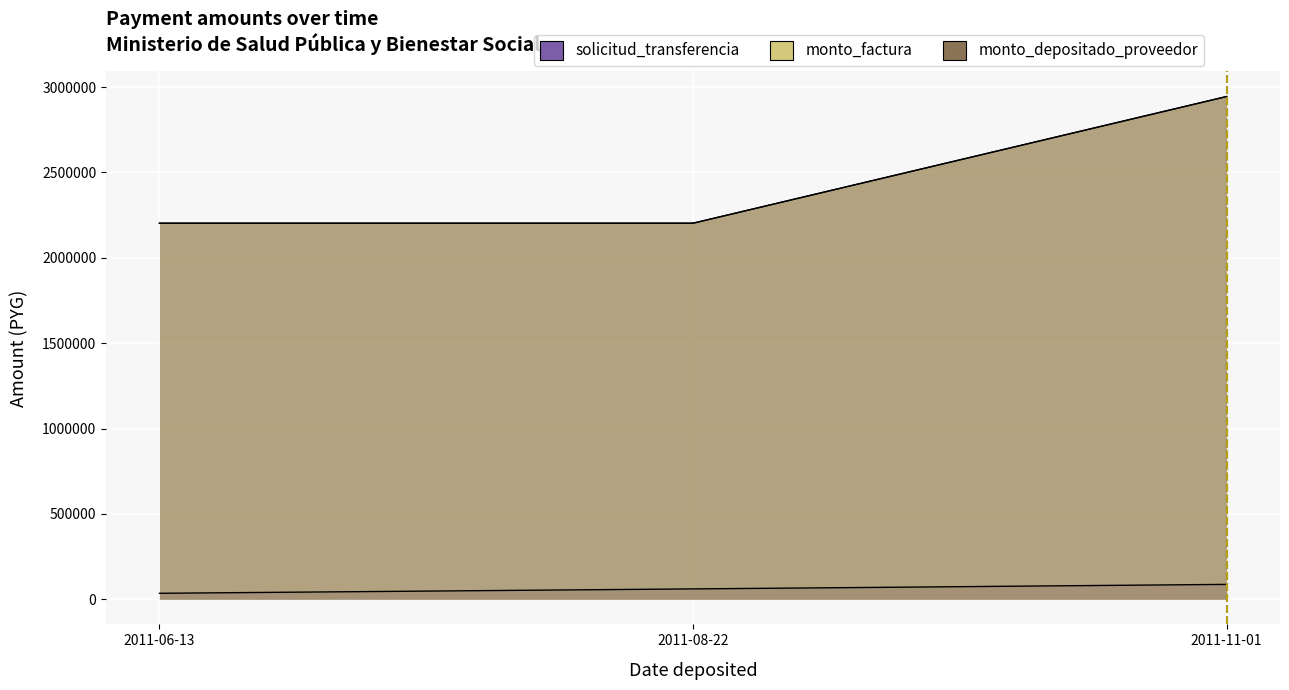

Which series has the largest total across all categories?

monto_factura